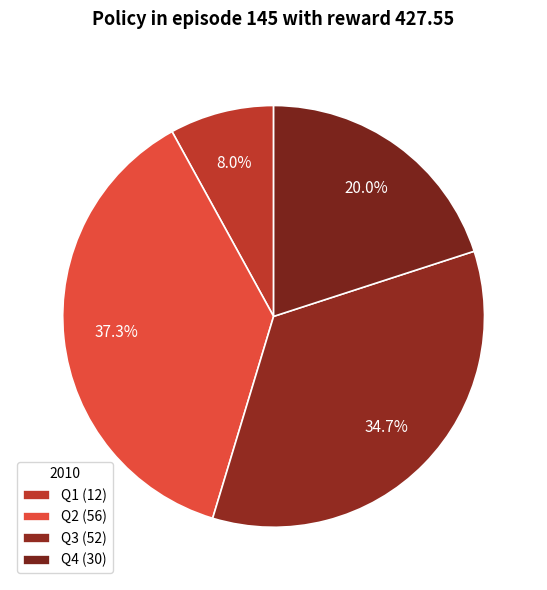

How many slices are in this pie chart?

4